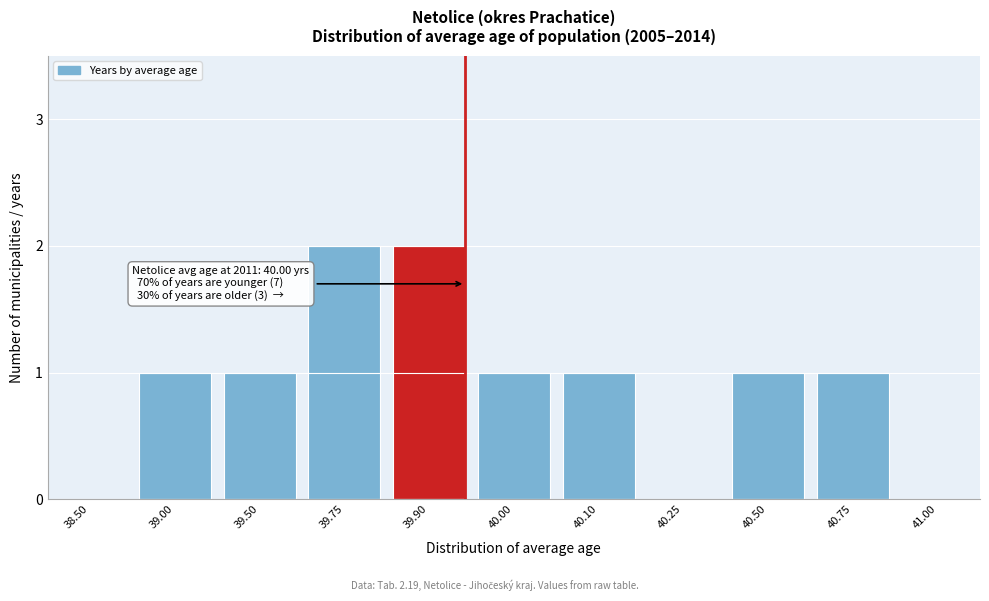

Reading right to left, transcribe all the data shown in this chart.

41.00=0	40.75=1	40.50=1	40.25=0	40.10=1	40.00=1	39.90=2	39.75=2	39.50=1	39.00=1	38.50=0